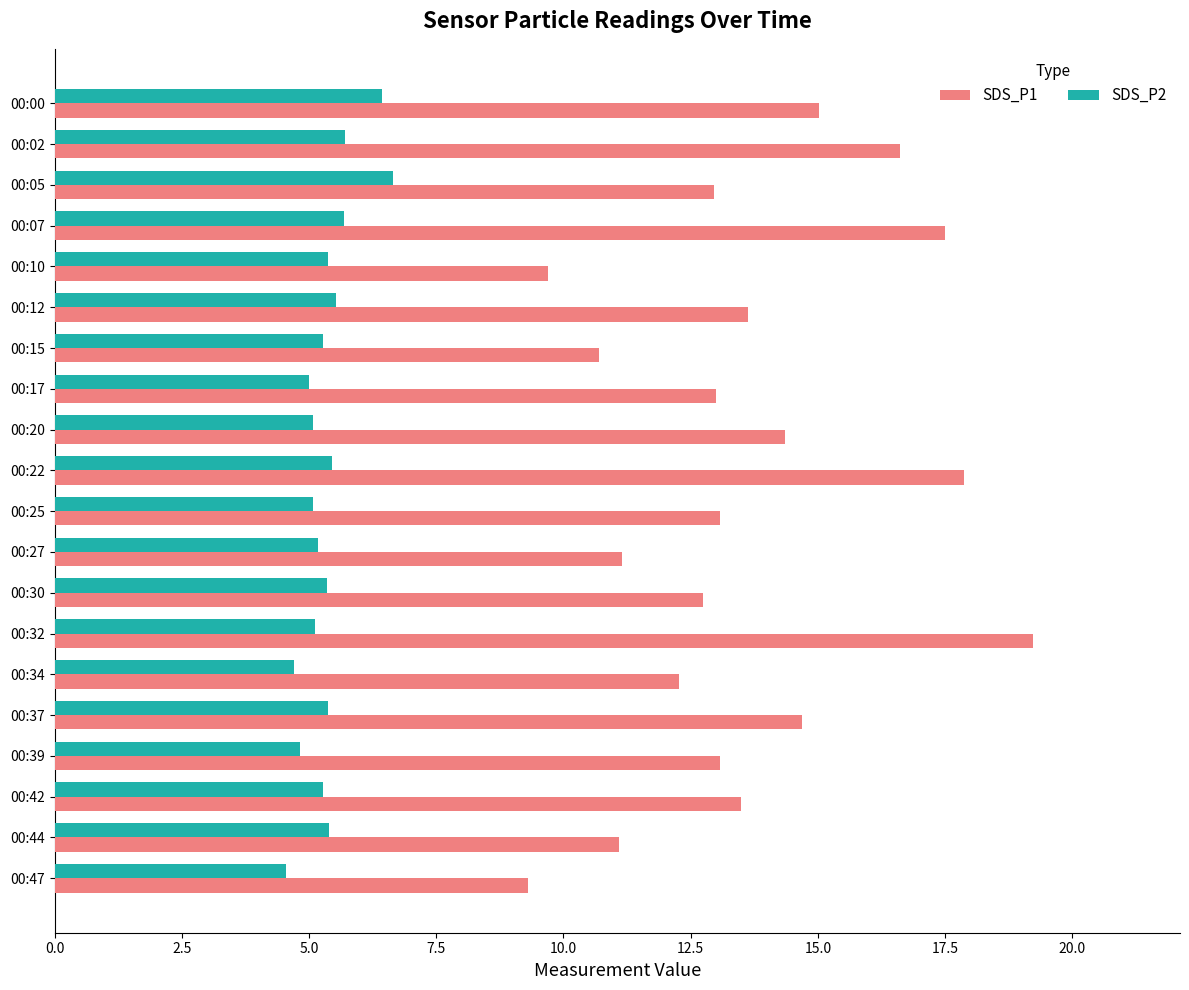

At 00:42, list the series in order from largest to smallest.

SDS_P1, SDS_P2